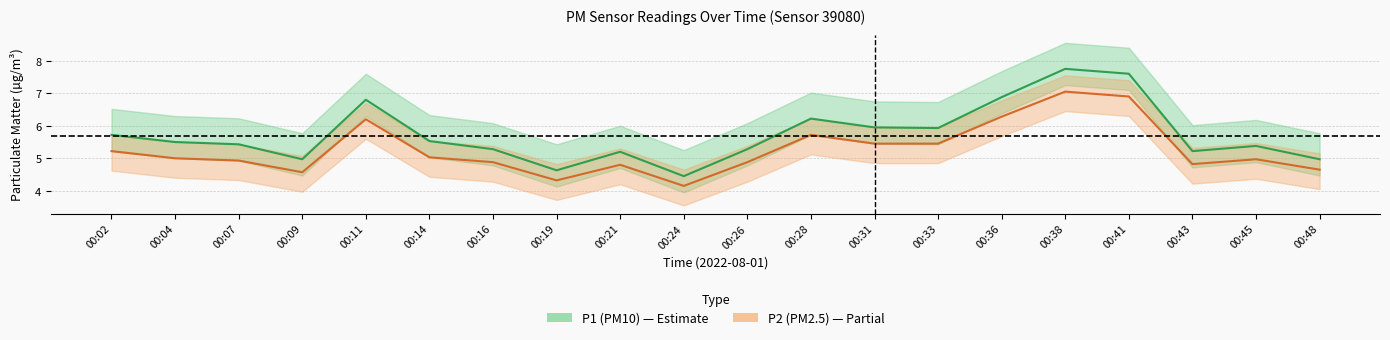

Which series has the largest range (max minus min)?

P1 (PM10)